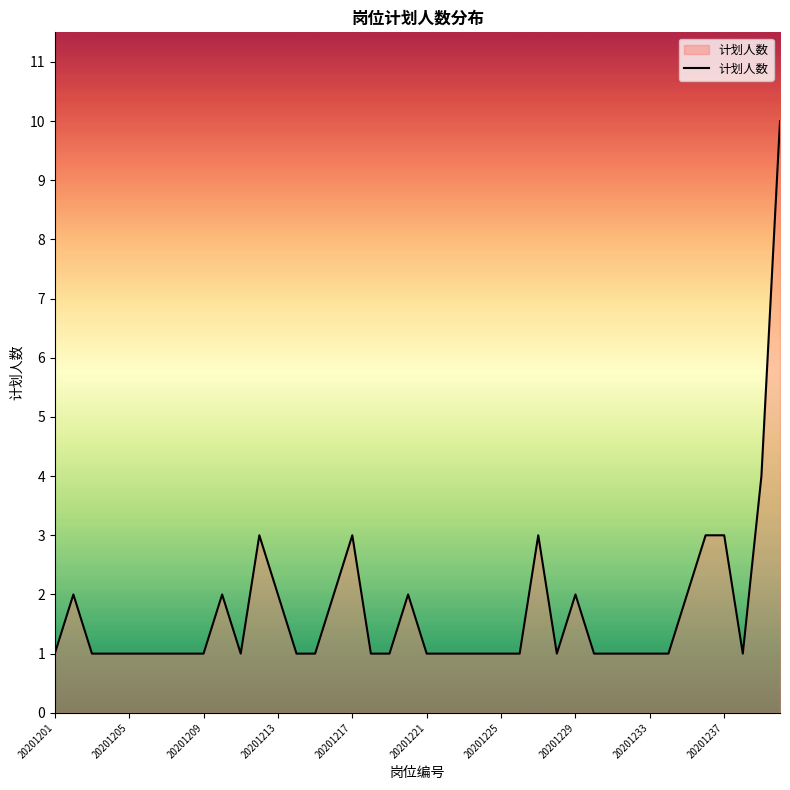

What is the difference between the maximum and minimum values?

9